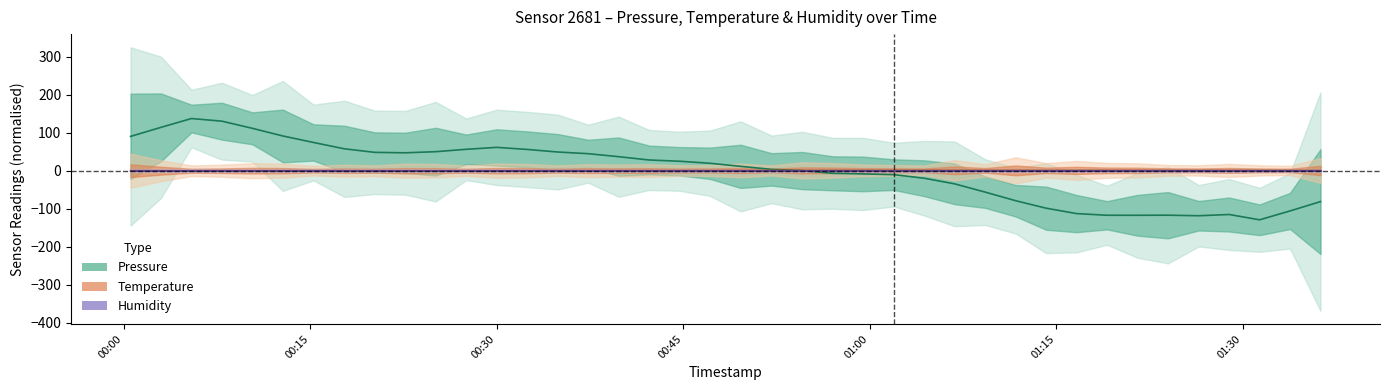

How many values in Pressure (center) are above zero?

22